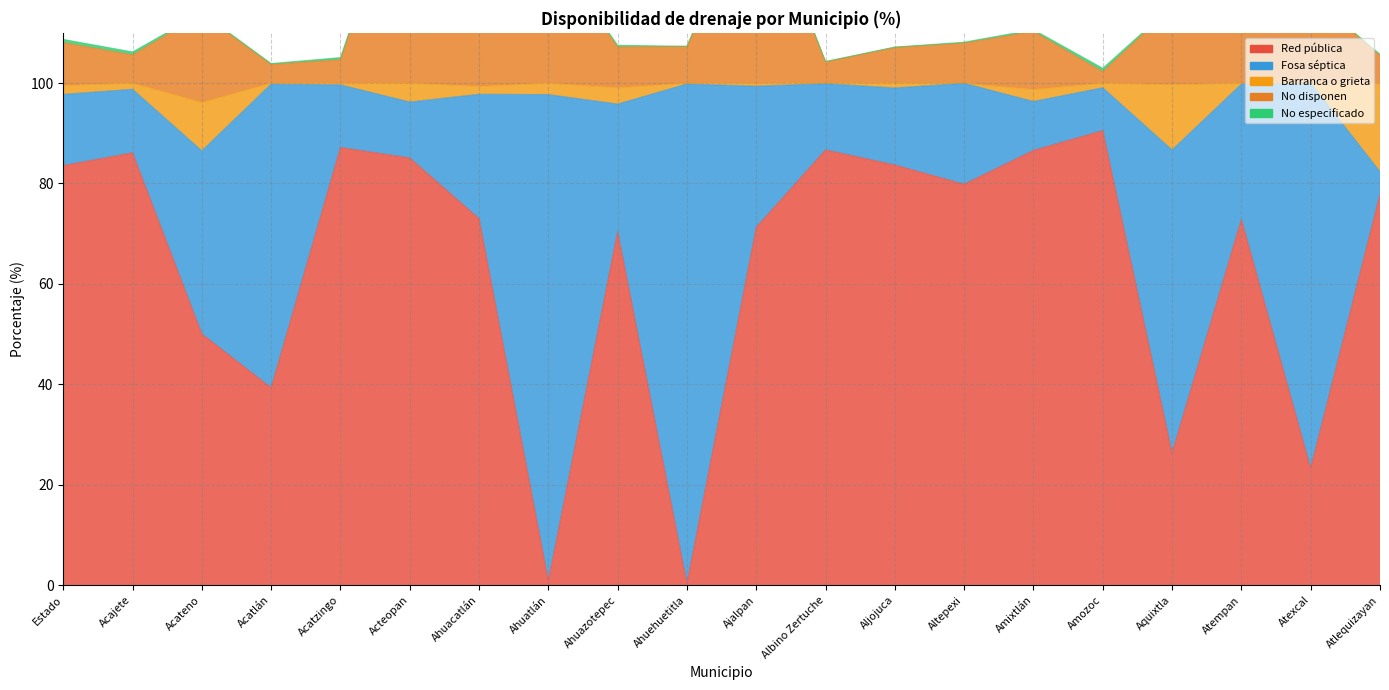

What is the value of the No disponen point at the 19th from the left?

117.5